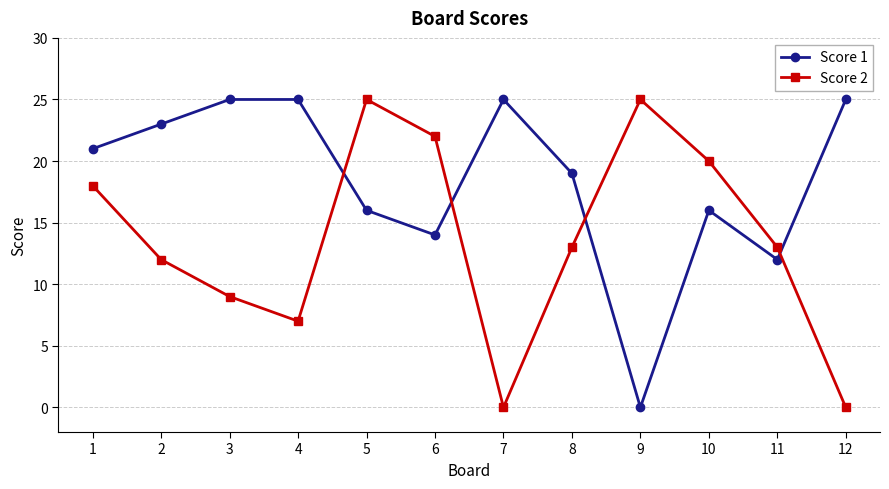

How many interior local valleys does the Score 2 series have?

2